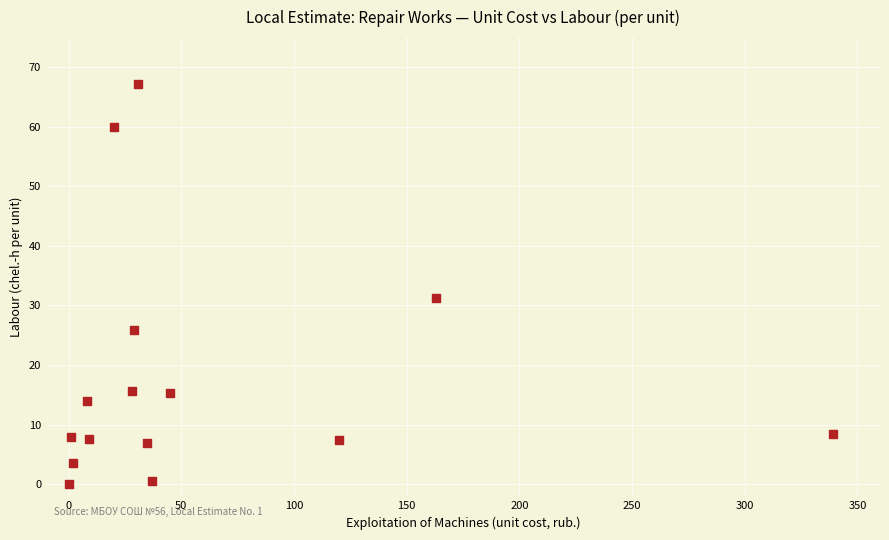

What Y value in the scatter plot is closest to 33?

31.2